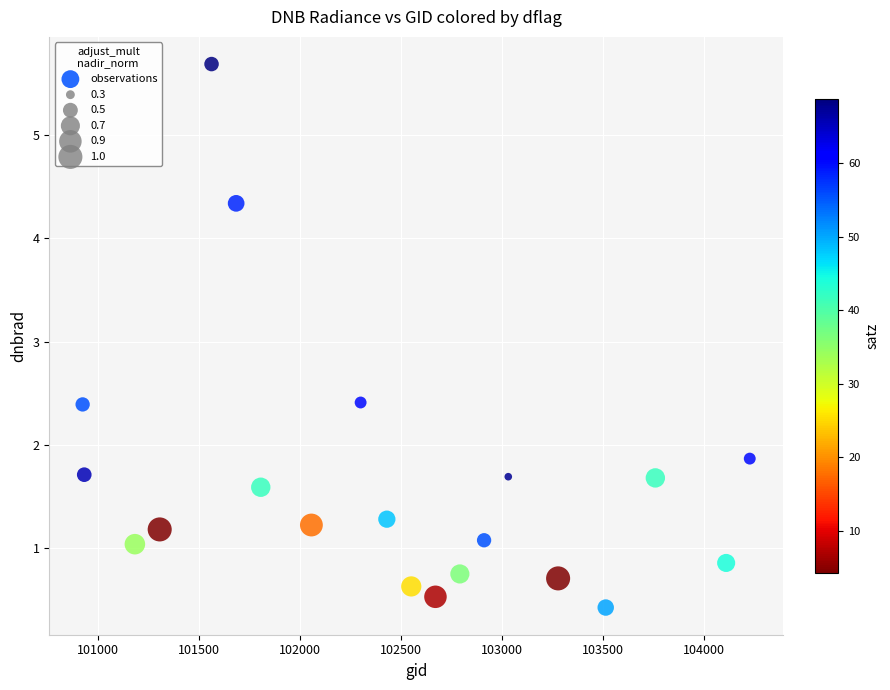

What is the range of Y values (max minus min)?

5.3